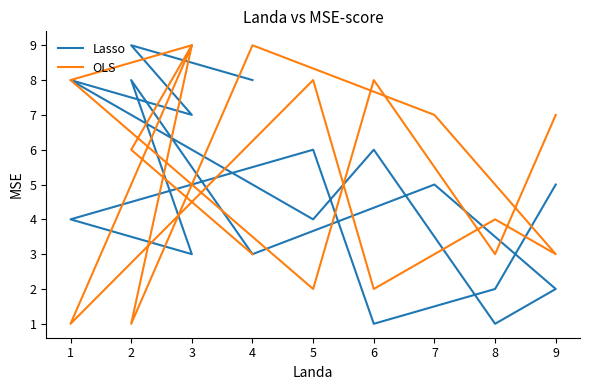

How many Lasso values are between 3 and 7?

9